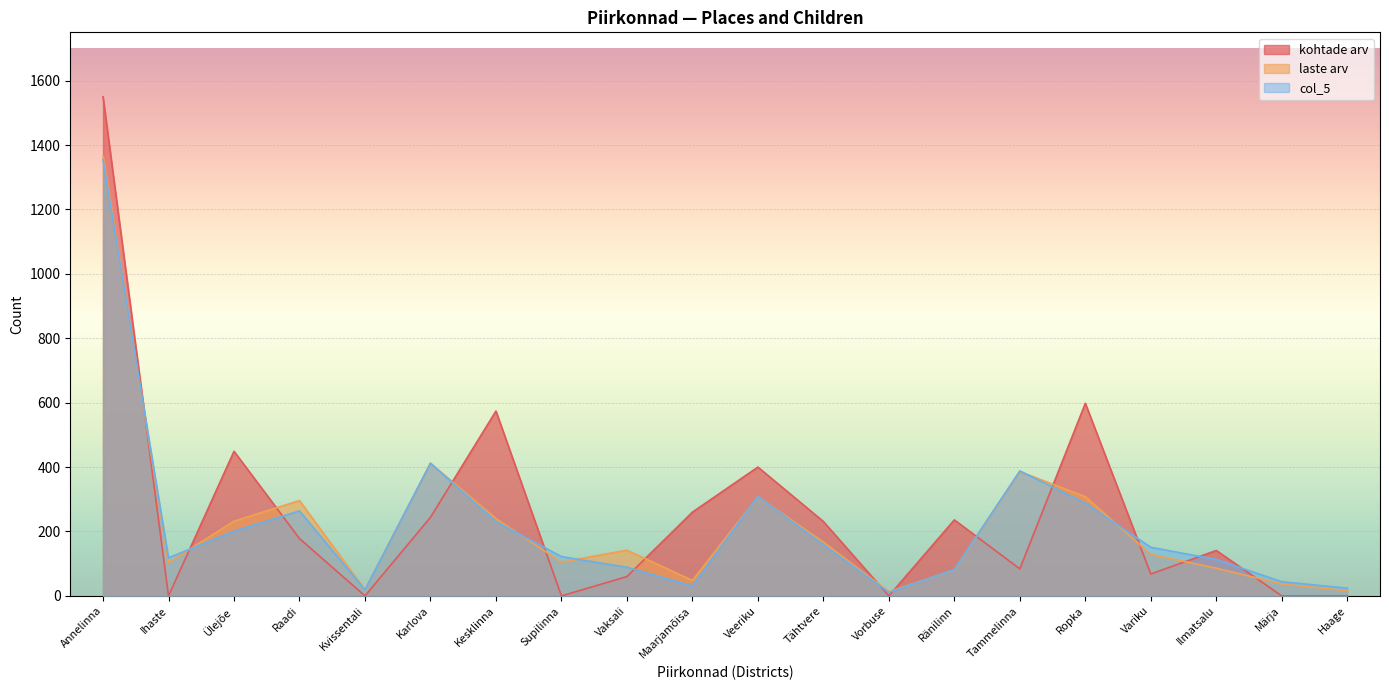

How many lines are shown in the chart?

3